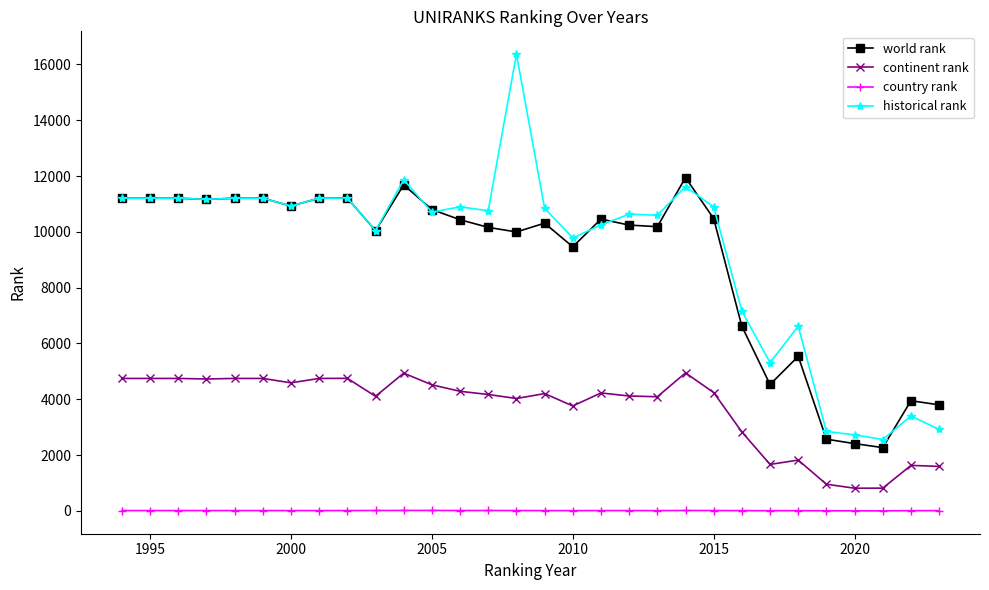

What is the maximum value shown in the chart?

16365